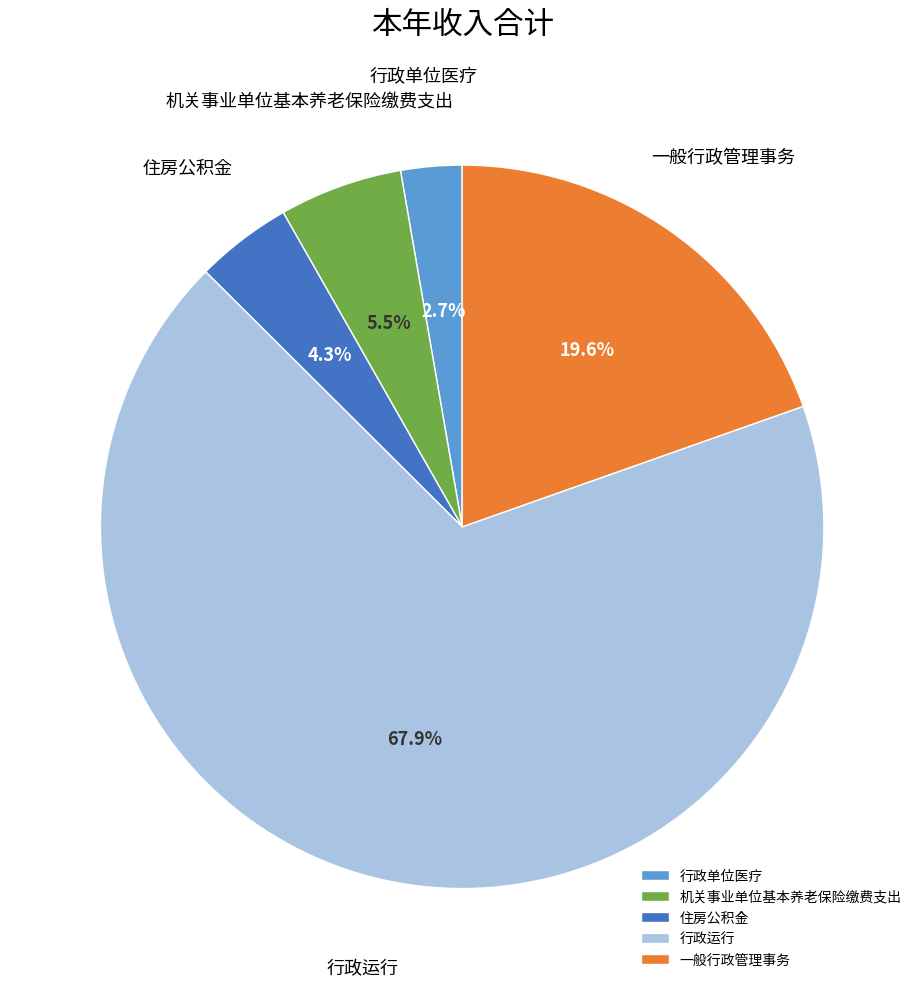

Which category has the biggest portion of the pie?

行政运行